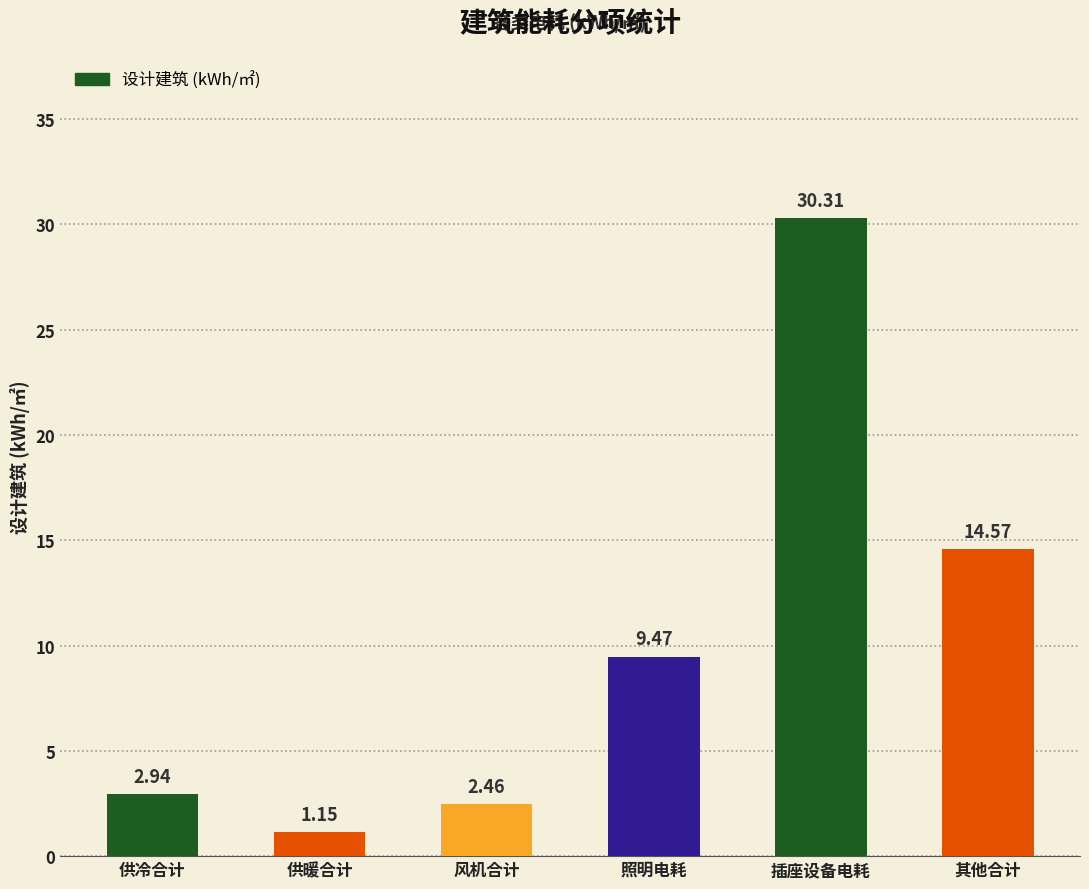

How many values are below 9?

3